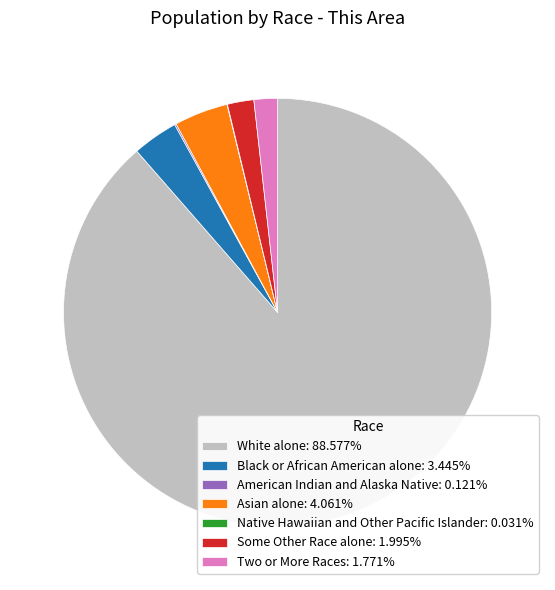

Is the sum of Black or African American alone: 3.445% and White alone: 88.577% greater than half?

Yes